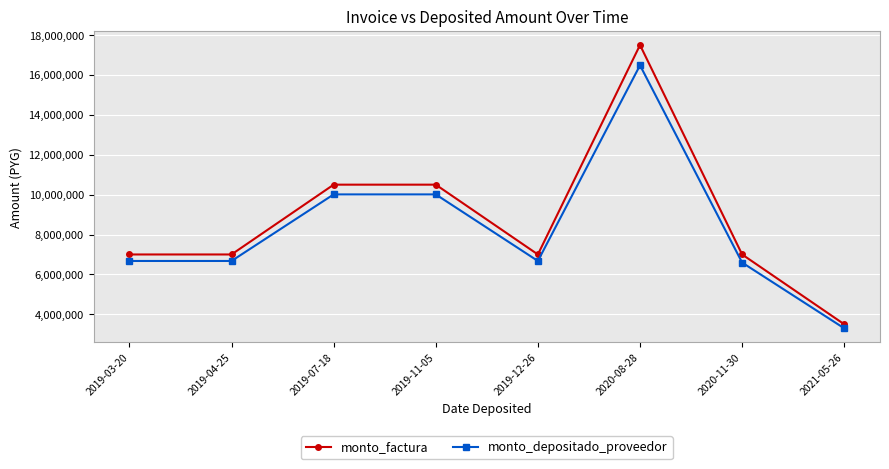

What is the difference between the highest and lowest values at 2019-04-25?

325867